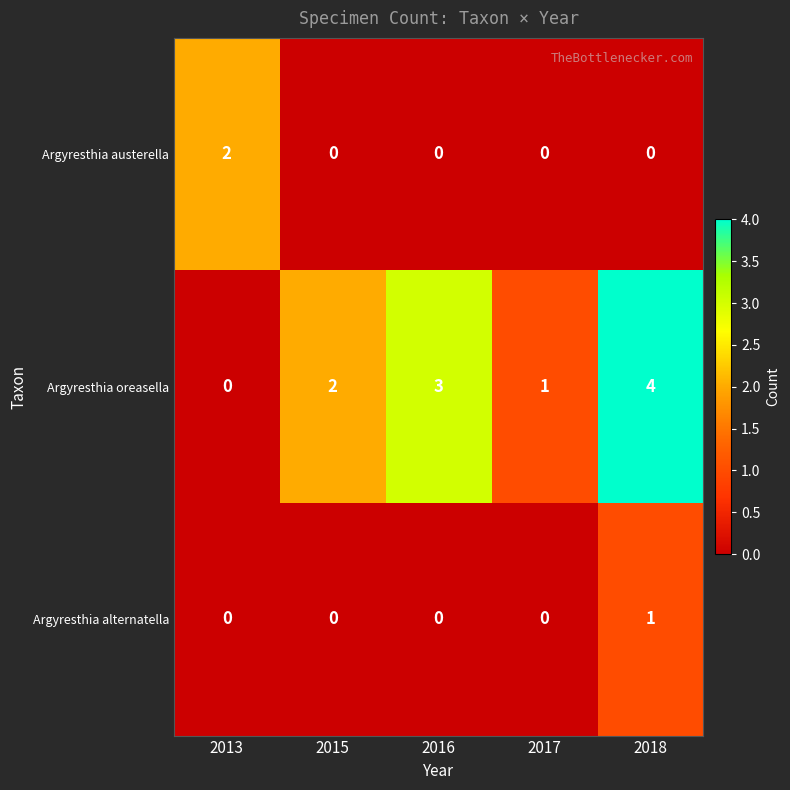

List the labels in order of Argyresthia oreasella value, largest first.

2018, 2016, 2015, 2017, 2013